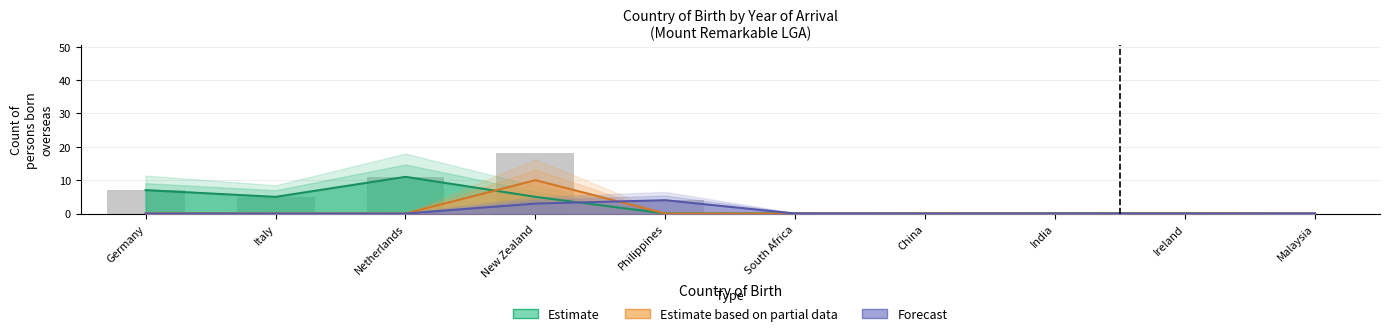

How many positive values does the Estimate series have?

4